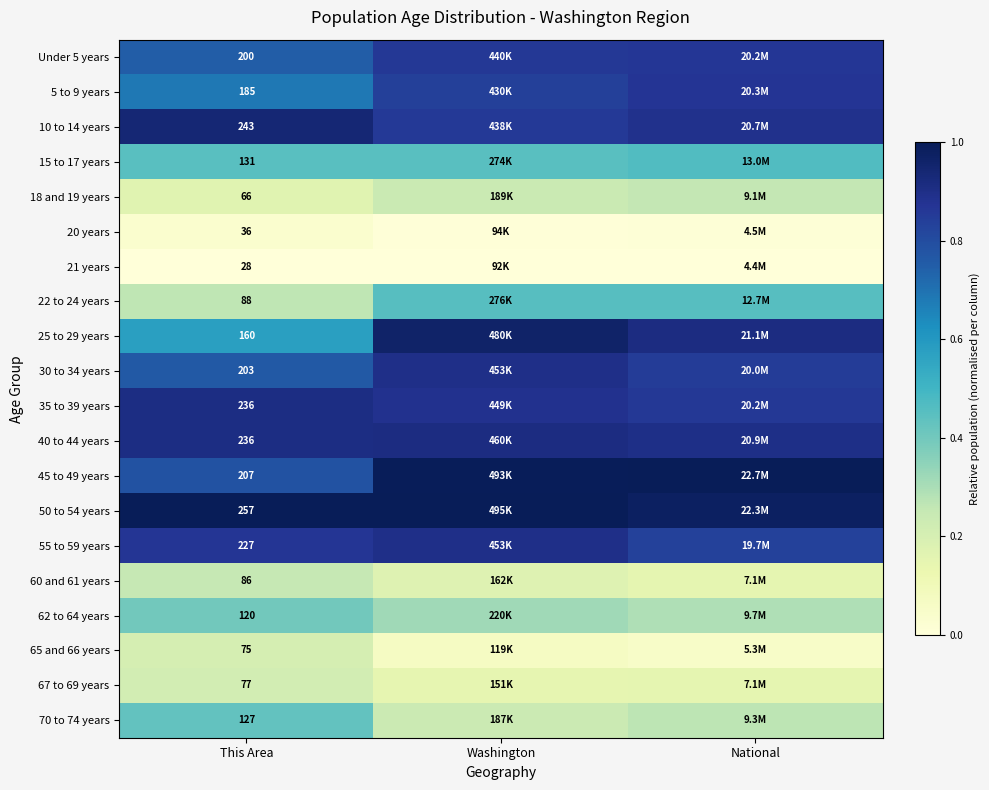

Which category has the highest value in the 60 and 61 years series?

This Area